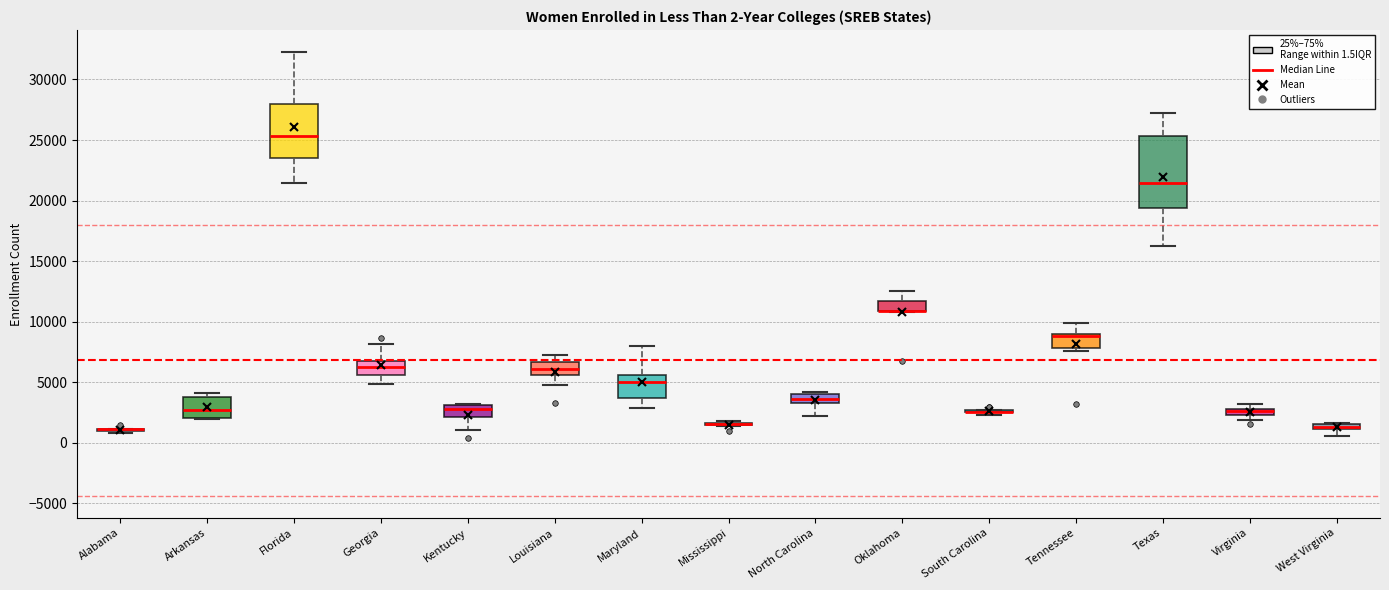

Which box is the tallest, from its lower edge to its upper edge?

Texas